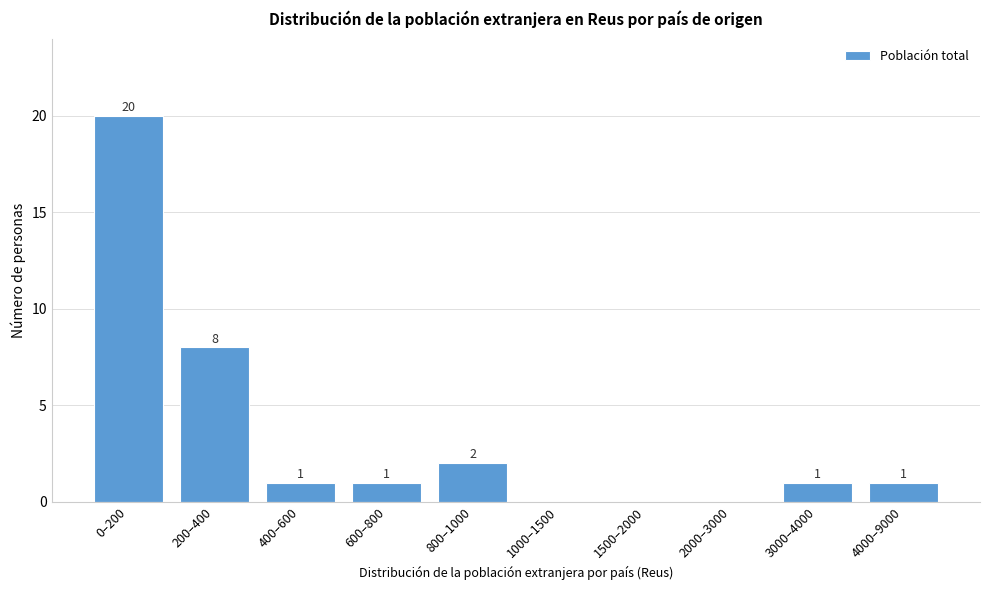

Reading left to right, extract all data points from this chart.

0–200=20	200–400=8	400–600=1	600–800=1	800–1000=2	1000–1500=0	1500–2000=0	2000–3000=0	3000–4000=1	4000–9000=1